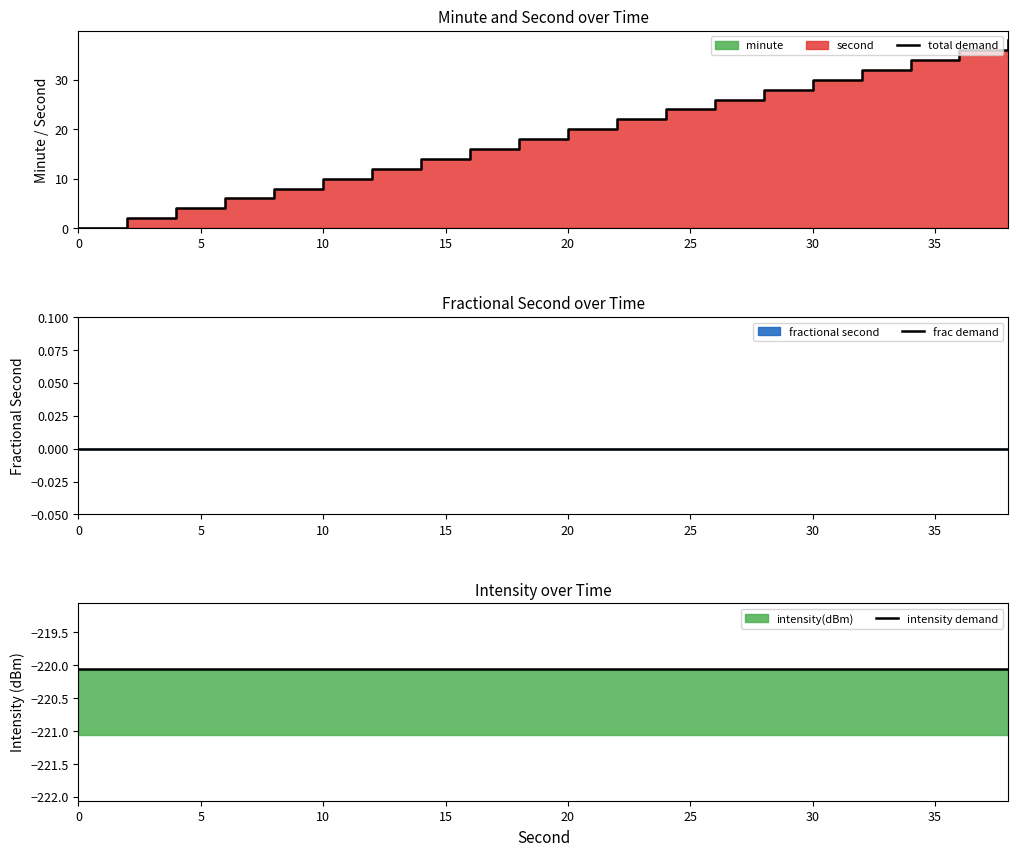

What is the label of the 16th point from the left?

30